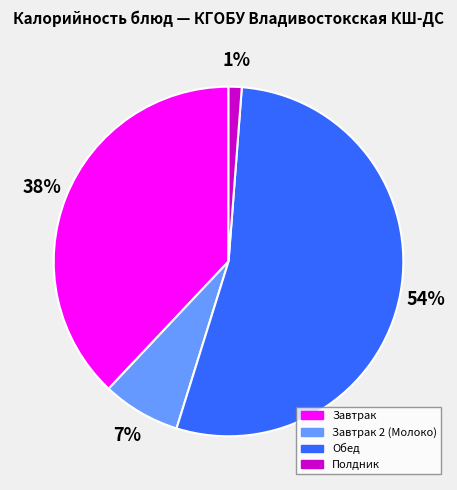

What is the smallest slice in the pie chart?

Полдник